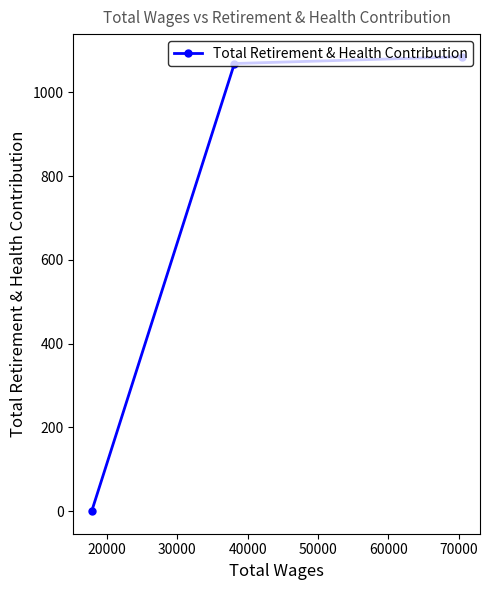

What is the maximum value shown in the chart?

1085